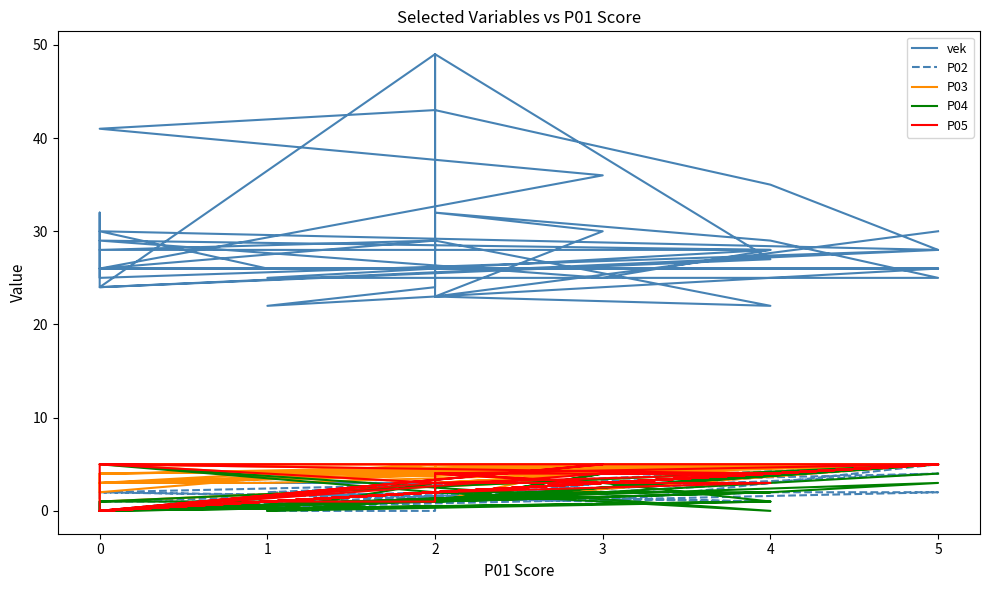

How many intersections are there between P02 and P04?

7